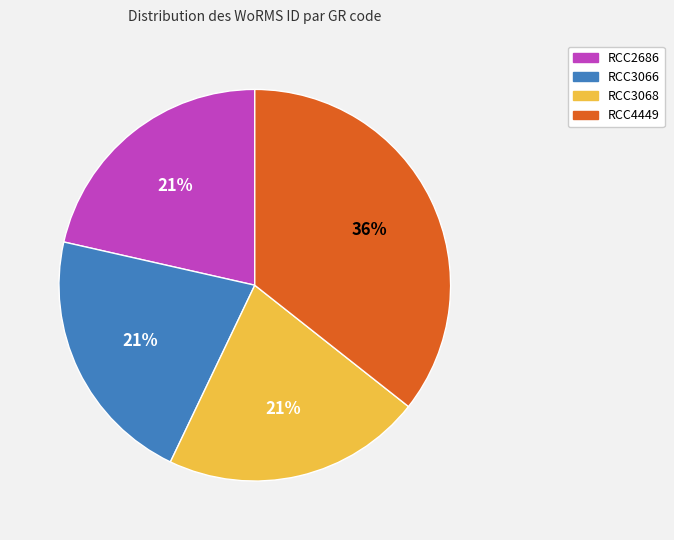

To the nearest percent, what portion does RCC2686 represent?

21%